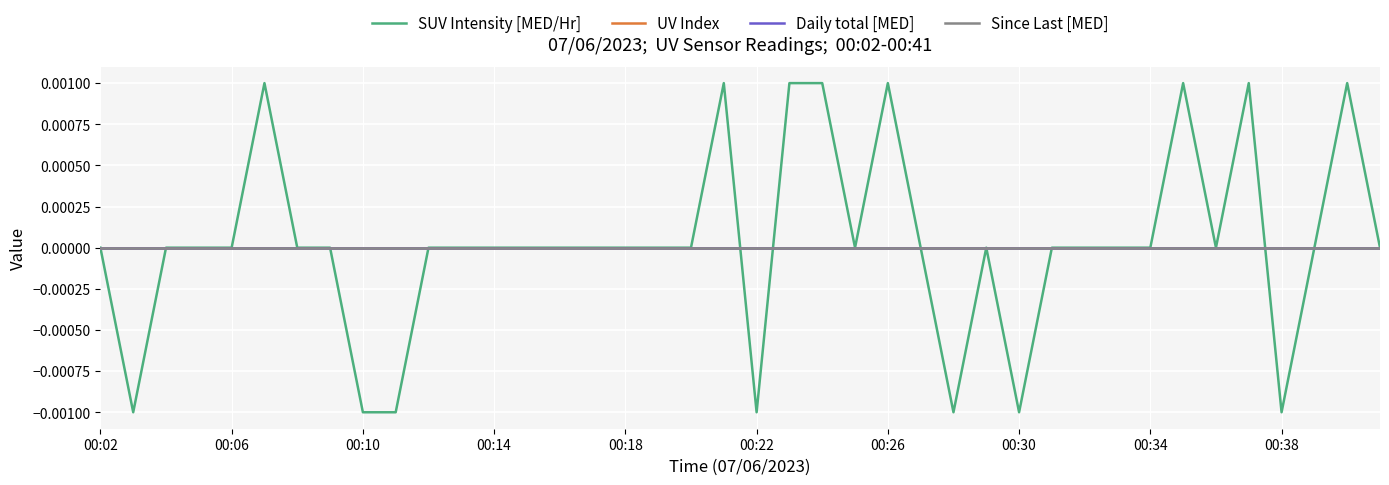

Does the chart display data point markers on the line(s)?

No